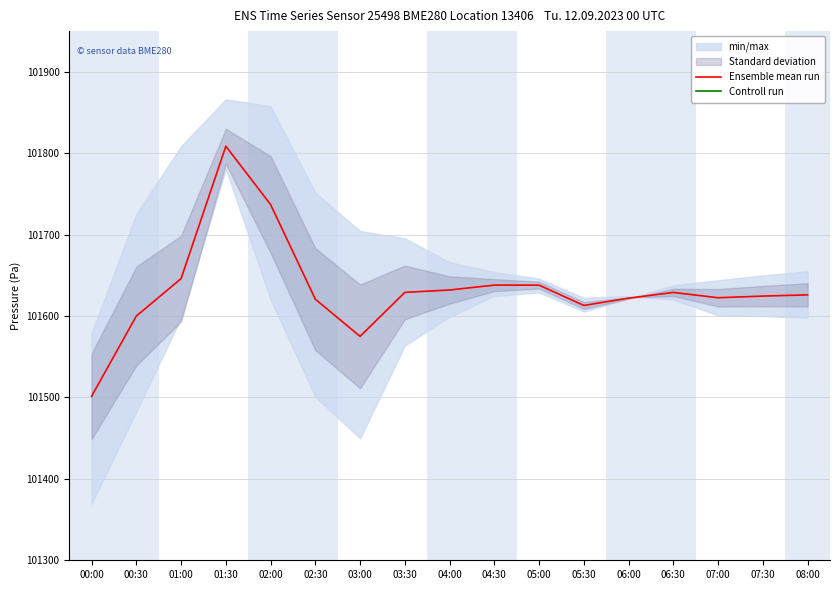

The value of Ensemble mean run at 00:30 is 101600.0. True or false?

True